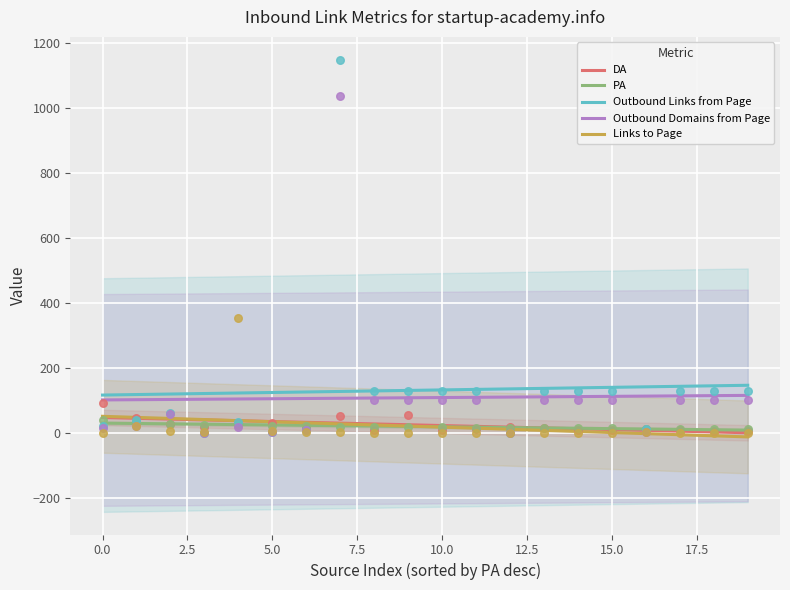

Which series has the widest spread of Y values?

Outbound Links from Page